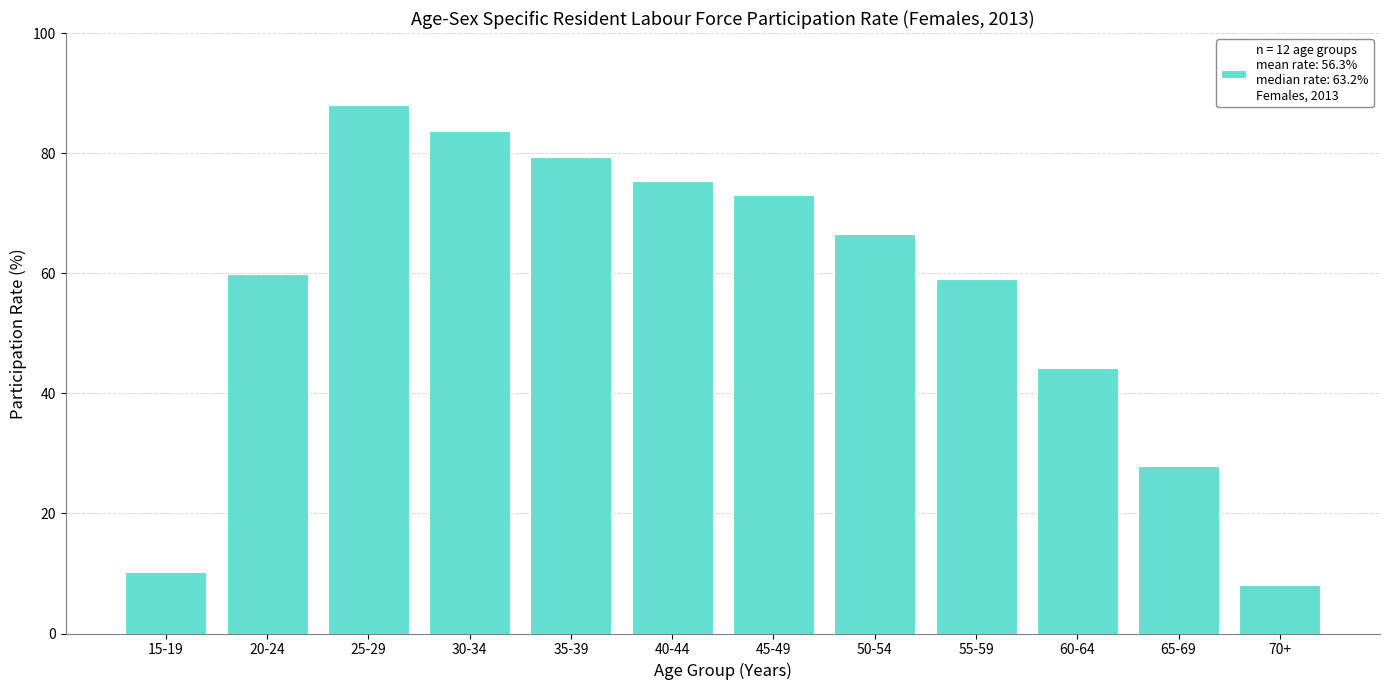

Reading left to right, extract all data points from this chart.

15-19=10.2	20-24=59.9	25-29=88.0	30-34=83.7	35-39=79.4	40-44=75.4	45-49=73.1	50-54=66.5	55-59=59.1	60-64=44.2	65-69=27.9	70+=8.0